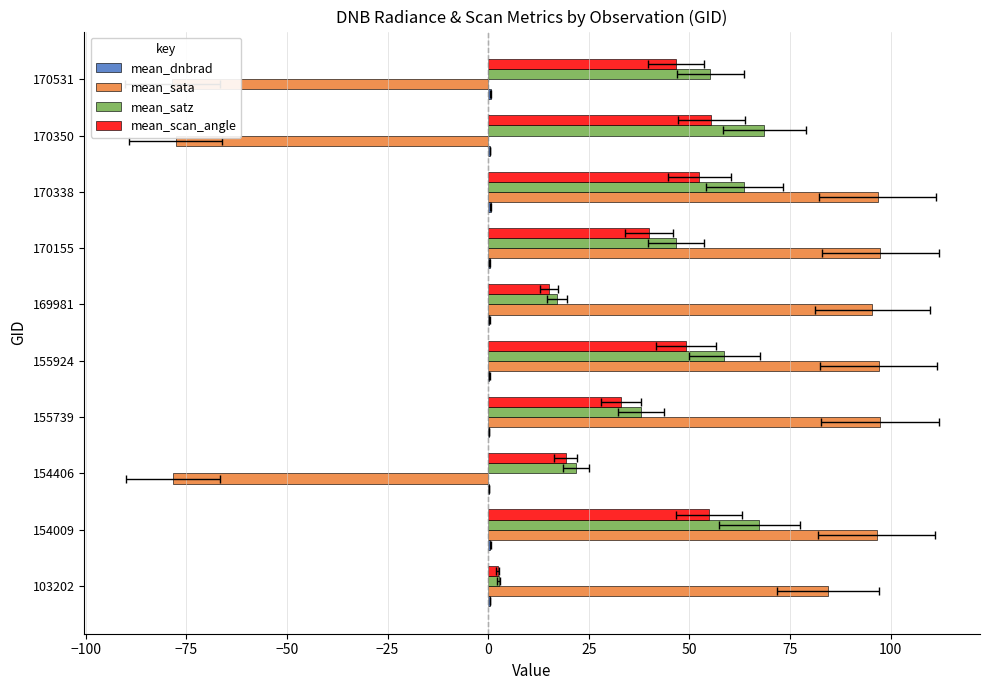

Reading left to right, what are all the values shown in this chart?

mean_dnbrad: 0.4	0.5	0.2	0.3	0.3	0.3	0.4	0.6	0.5	0.6
mean_sata: 84.4	96.6	-78.4	97.3	97.0	95.5	97.5	96.8	-77.7	-78.5
mean_satz: 2.7	67.4	21.9	38.1	58.7	17.1	46.6	63.6	68.6	55.2
mean_scan_angle: 2.4	54.8	19.3	33.1	49.1	15.1	40.0	52.5	55.5	46.6